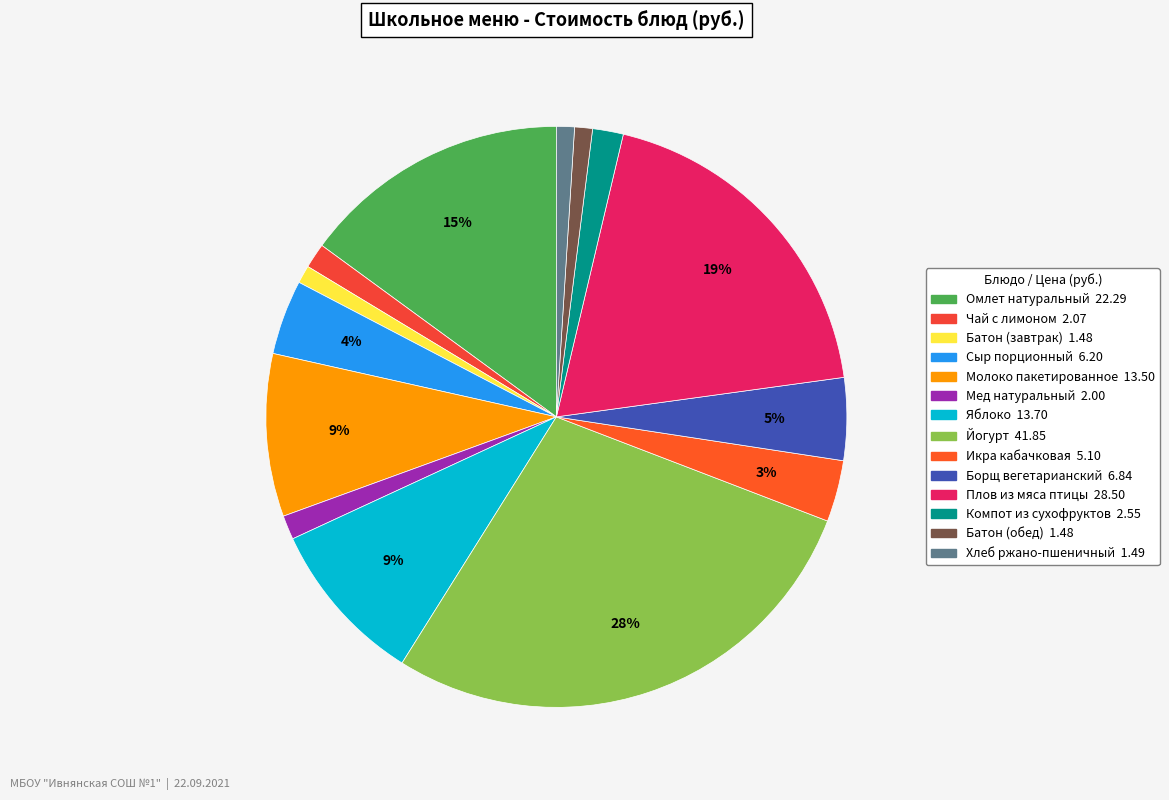

What percentage is the Омлет натуральный slice, to the nearest percent?

15%